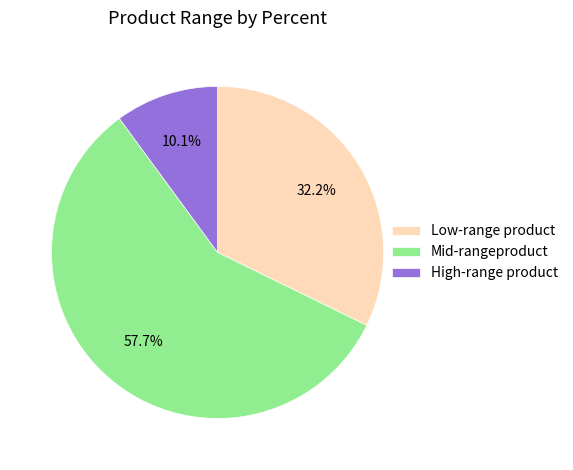

Which category has the biggest portion of the pie?

Mid-rangeproduct